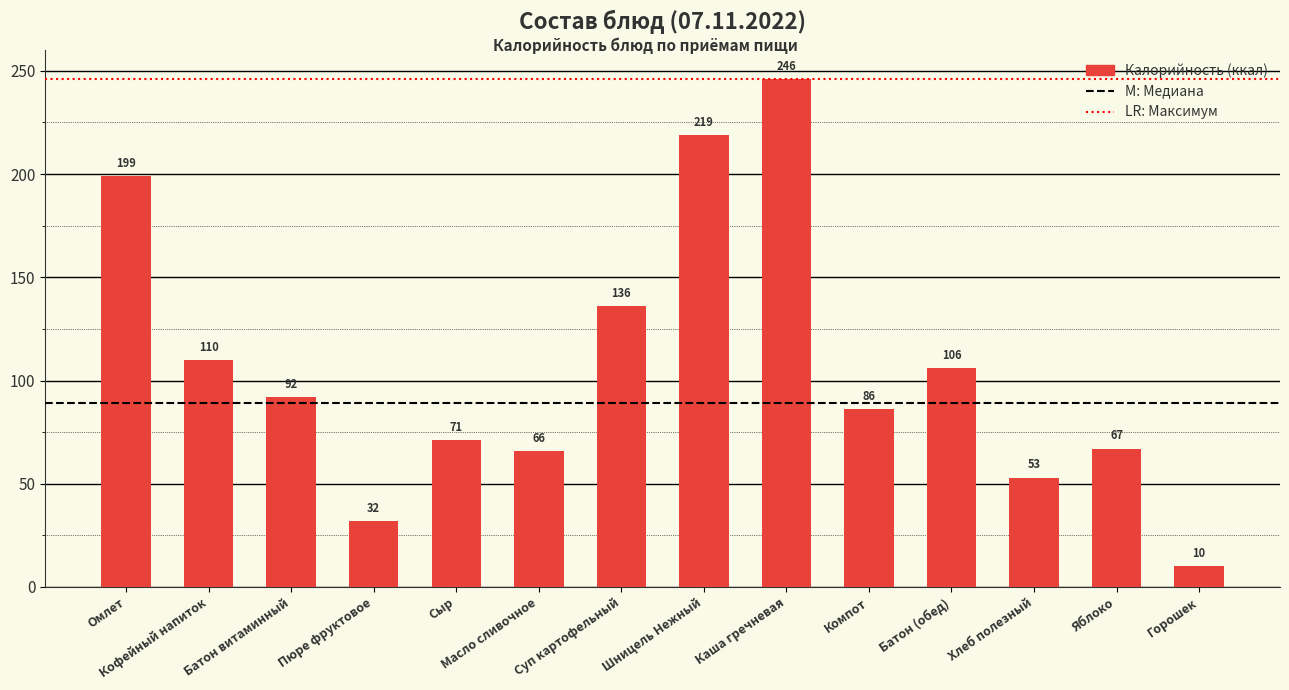

Rank the categories by value from highest to lowest.

Каша гречневая, Шницель Нежный, Омлет, Суп картофельный, Кофейный напиток, Батон (обед), Батон витаминный, Компот, Сыр, Яблоко, Масло сливочное, Хлеб полезный, Пюре фруктовое, Горошек